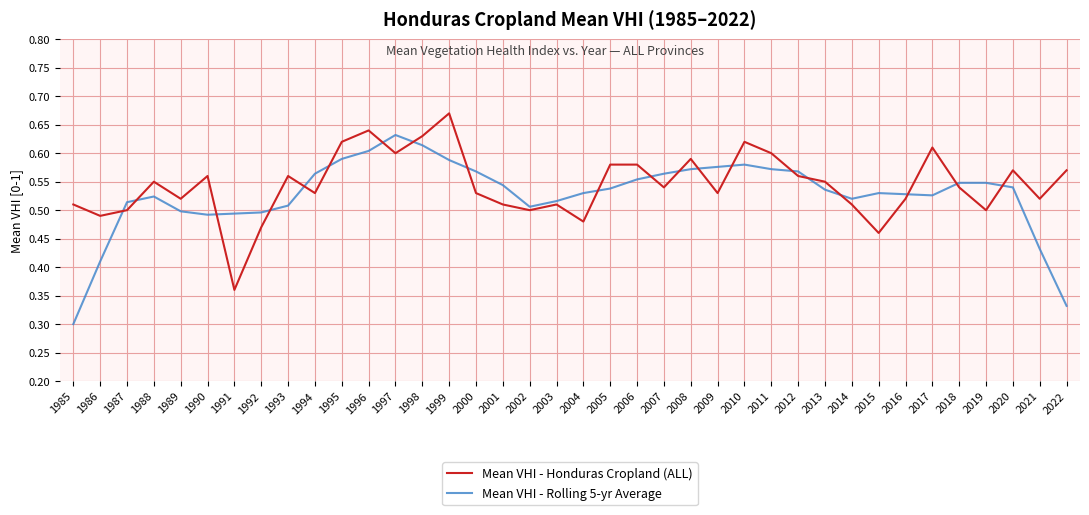

Does the chart display data point markers on the line(s)?

No